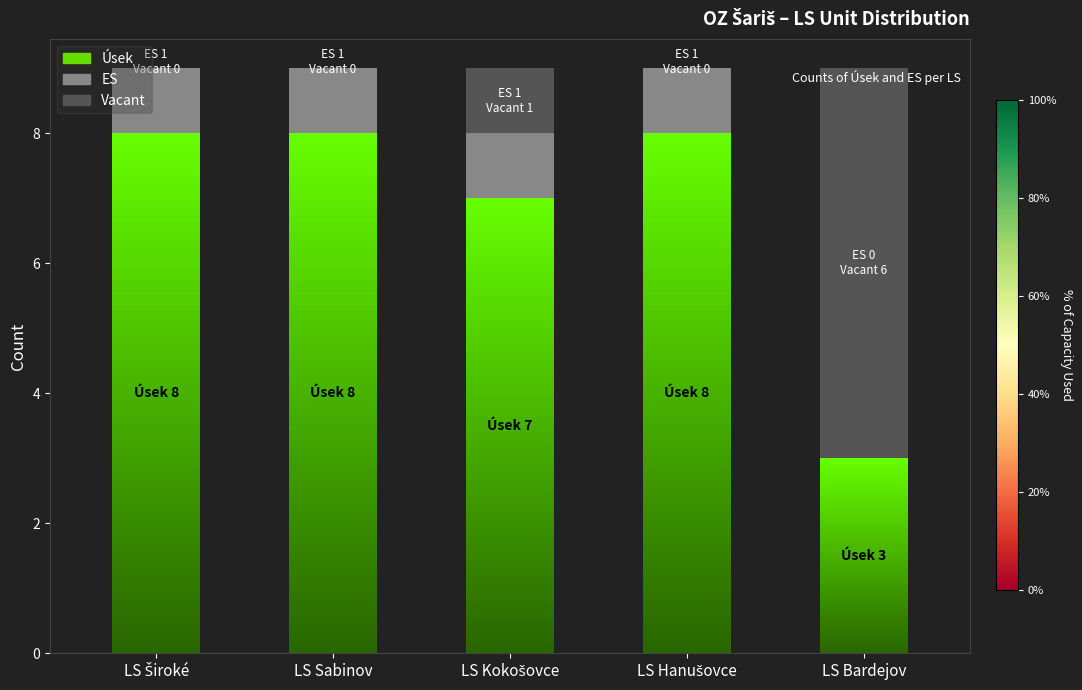

What is the difference between the maximum and minimum values in the Úsek series?

5